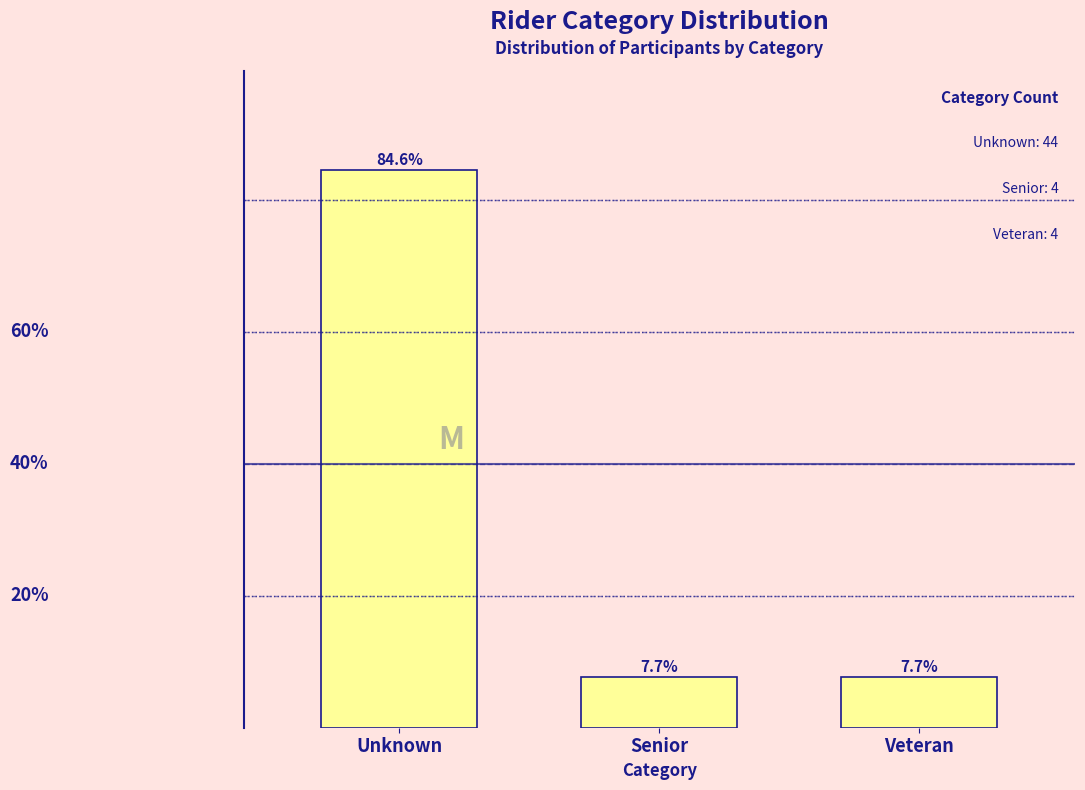

What is the label of the 1st bar from the left?

Unknown